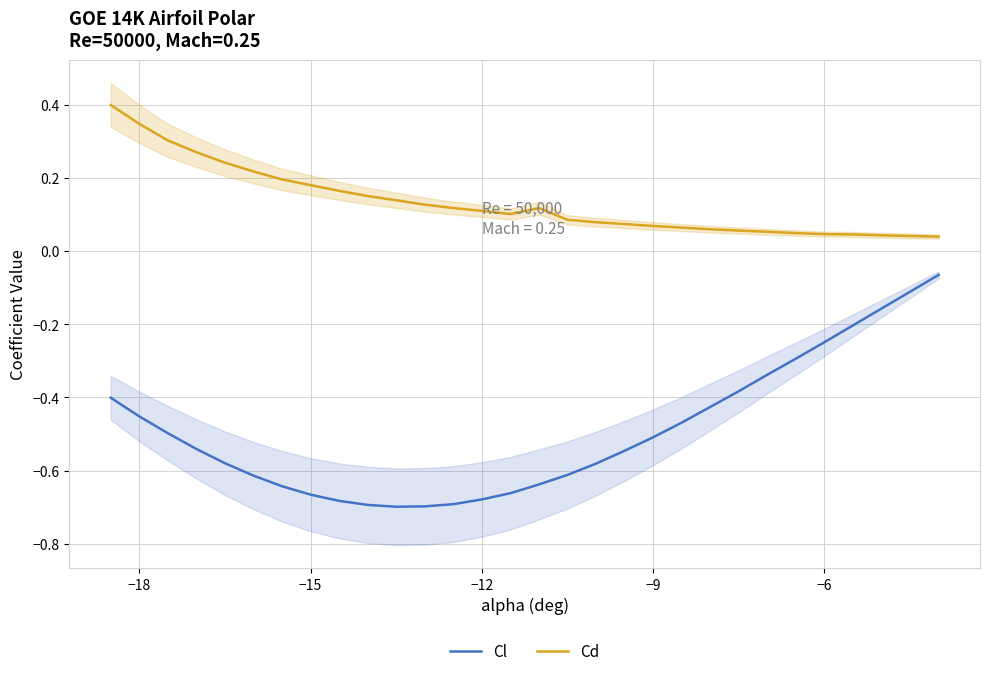

The value of Cl at −12 is -1.0. True or false?

False